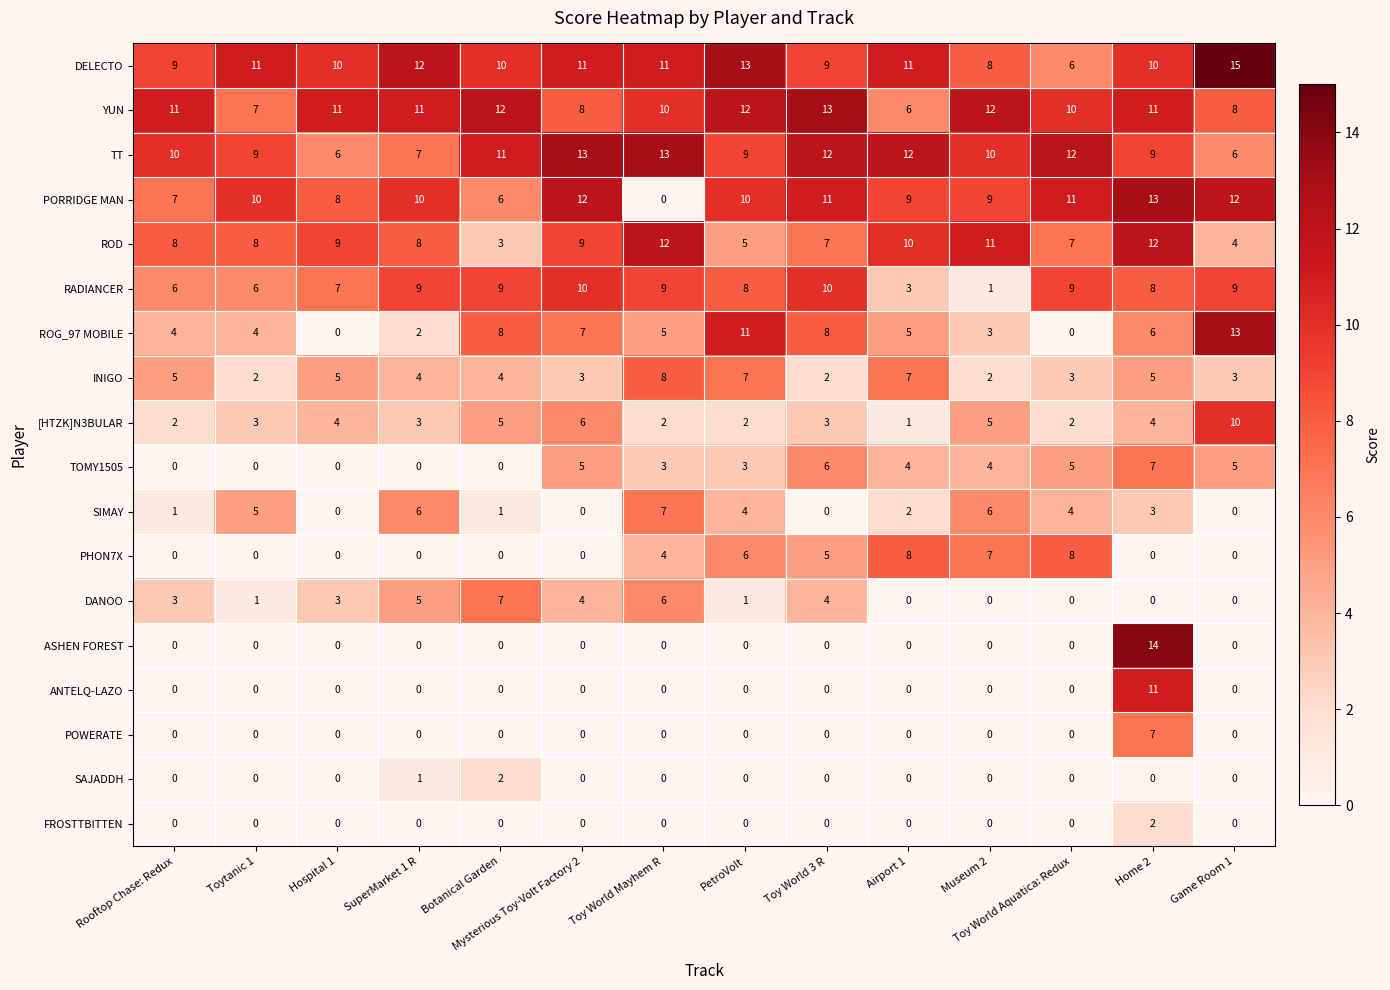

What value does the INIGO series have at PetroVolt?

7